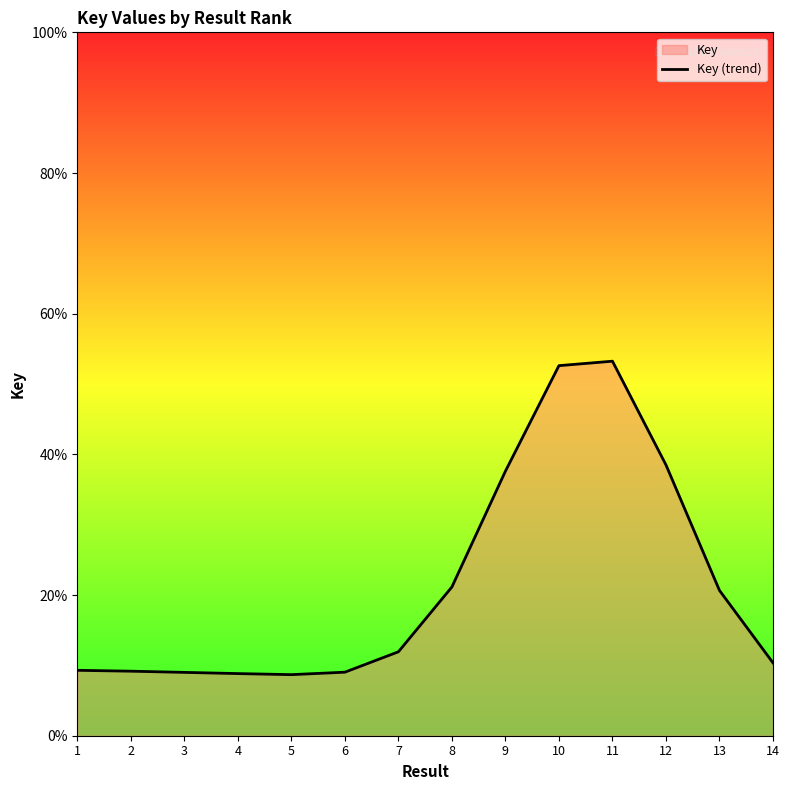

The value at 7 is 11.9. True or false?

True